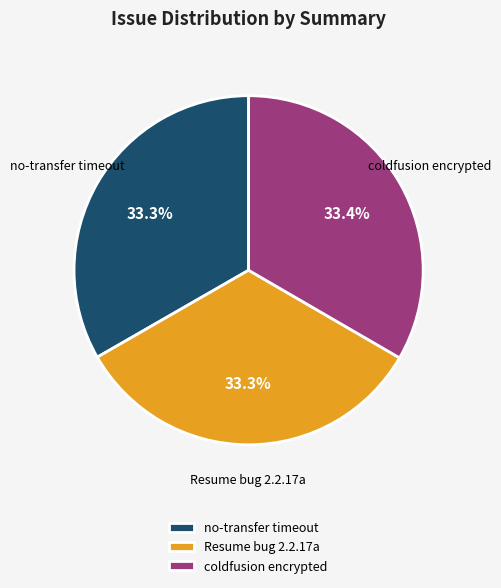

Does Resume bug 2.2.17a represent more than half of the total?

No